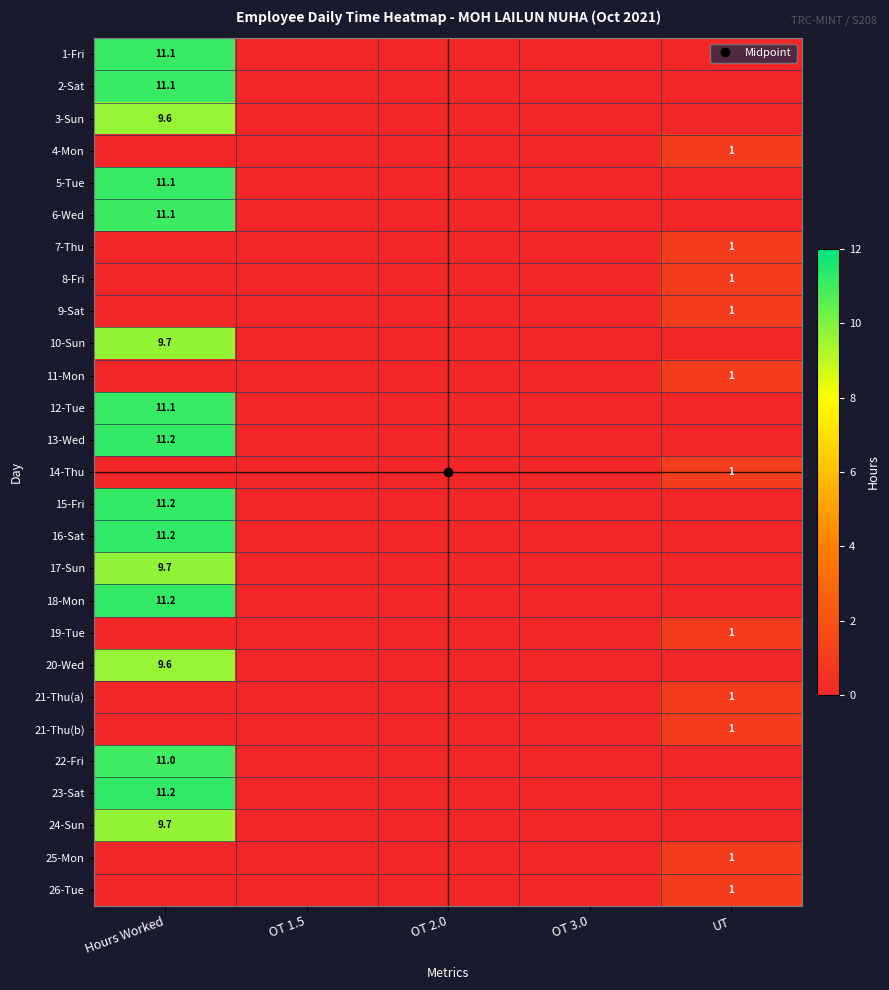

How many values in 7-Thu are above zero?

1